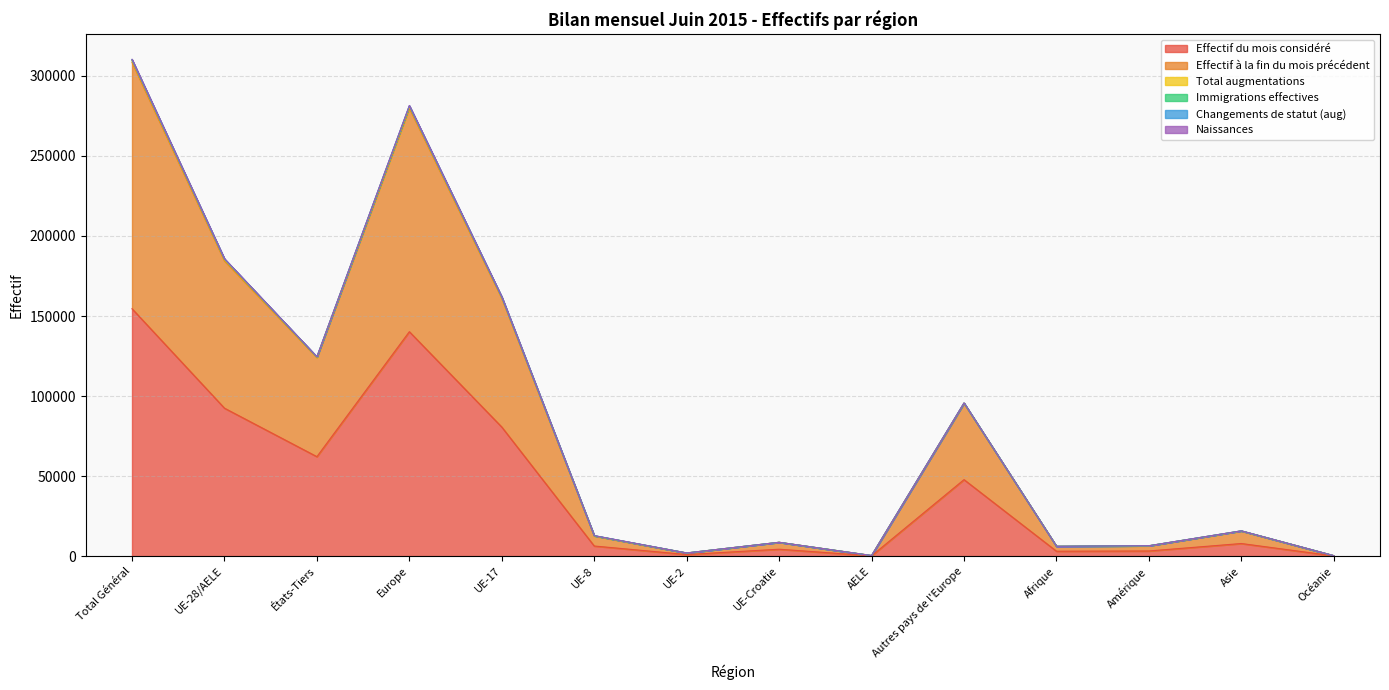

Which category has the highest value in the Effectif du mois considéré series?

Total Général